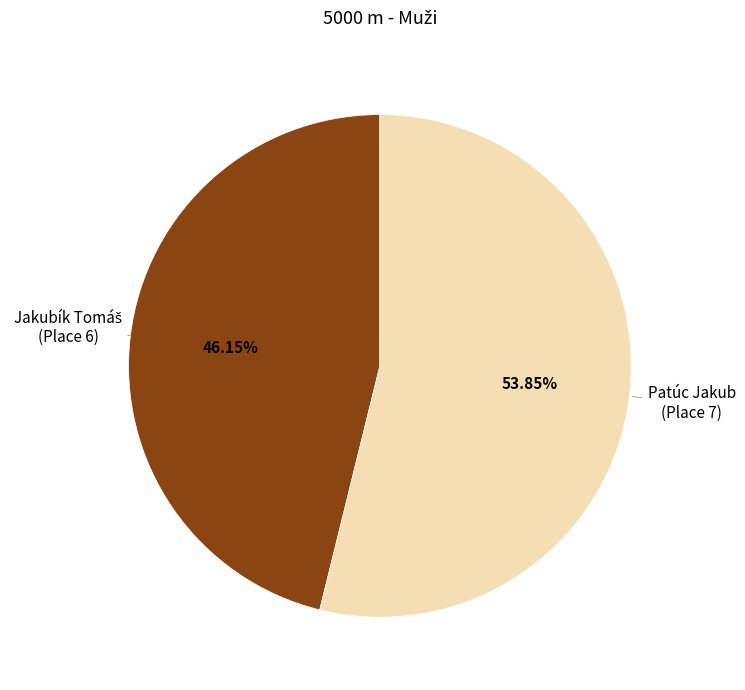

Does any single category account for the majority?

Yes